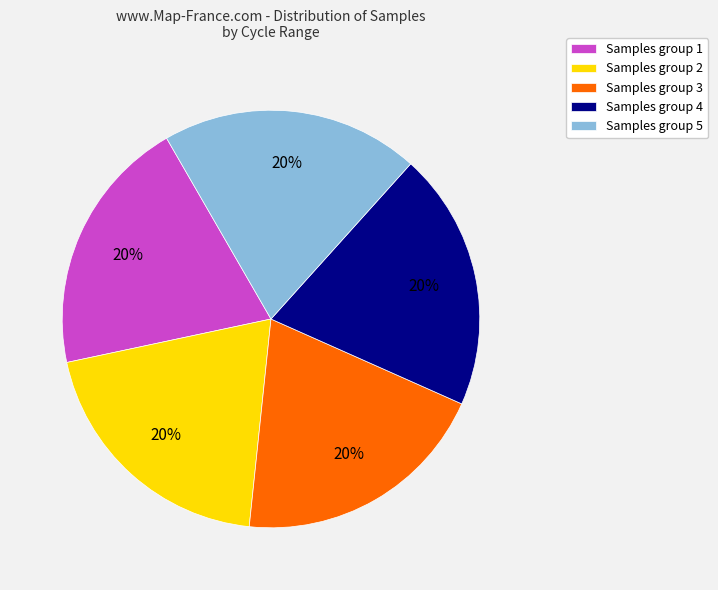

How many segments does this pie chart have?

5